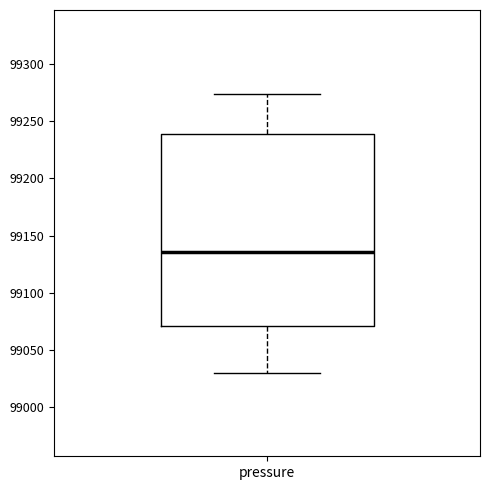

Read this box plot against the y-axis: the position of the median line, the range covered by the box, and the ends of both whiskers. The values are not printed on the chart, so give them approximately, as read against the axis.

median 99135, box 99070 to 99240, whiskers 99030 to 99275